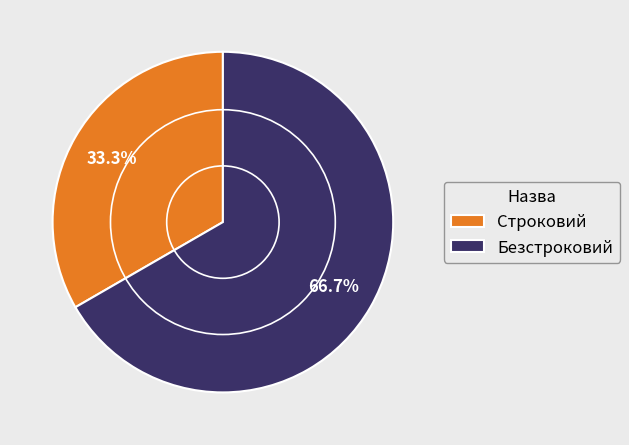

Which has a higher value, Безстроковий or Строковий?

Безстроковий